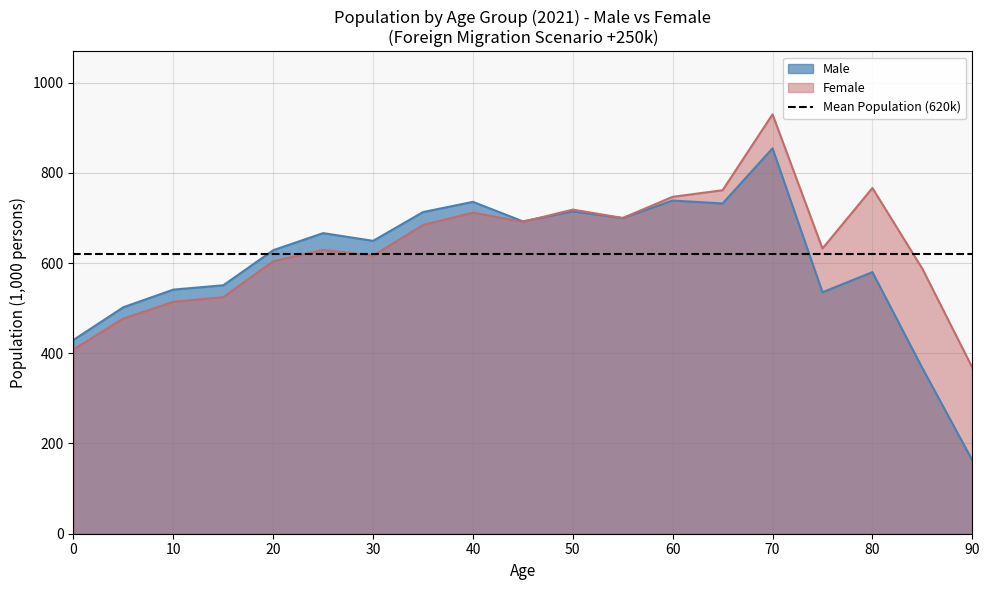

Where is the first local maximum for Male?

25